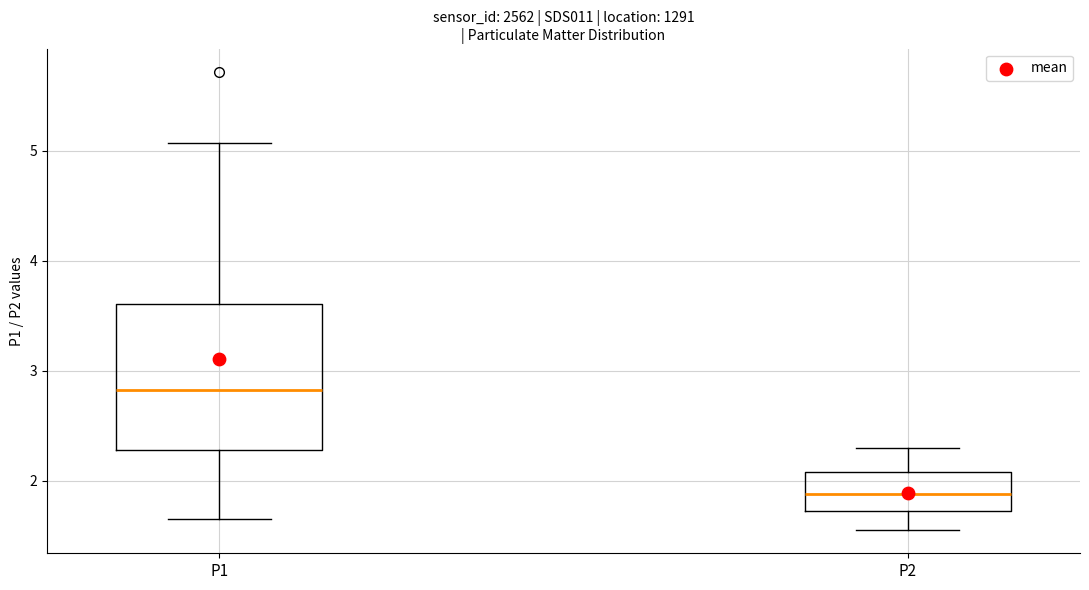

Reading left to right, read every box against the y-axis: the position of its median line, the range the box covers, and the ends of its whiskers. The values are not printed on the chart, so give them approximately, as read against the axis.

P1: median 2.8, box 2.3 to 3.6, whiskers 1.7 to 5.1
P2: median 1.9, box 1.7 to 2.1, whiskers 1.6 to 2.3